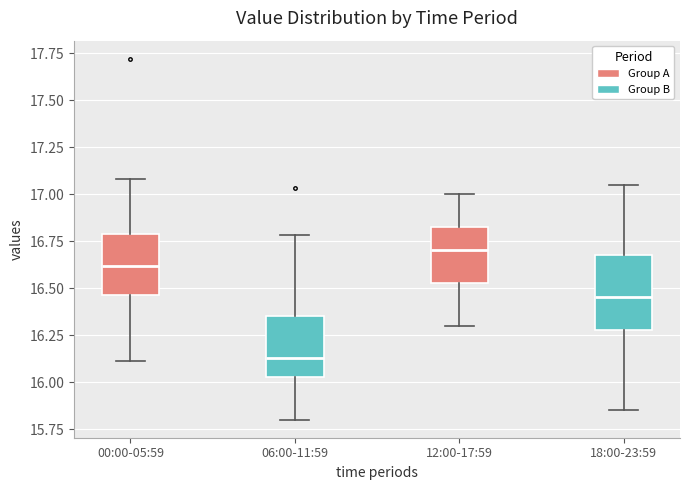

Reading left to right, transcribe this box plot: for each box, give where its median line is, the range the box spans, and where its two whiskers end, as read against the y-axis. The values are not printed on the chart, so give them approximately, as read against the axis.

00:00-05:59: median 16.60, box 16.45 to 16.80, whiskers 16.10 to 17.10
06:00-11:59: median 16.15, box 16.05 to 16.35, whiskers 15.80 to 16.80
12:00-17:59: median 16.70, box 16.55 to 16.85, whiskers 16.30 to 17.00
18:00-23:59: median 16.45, box 16.30 to 16.70, whiskers 15.85 to 17.05